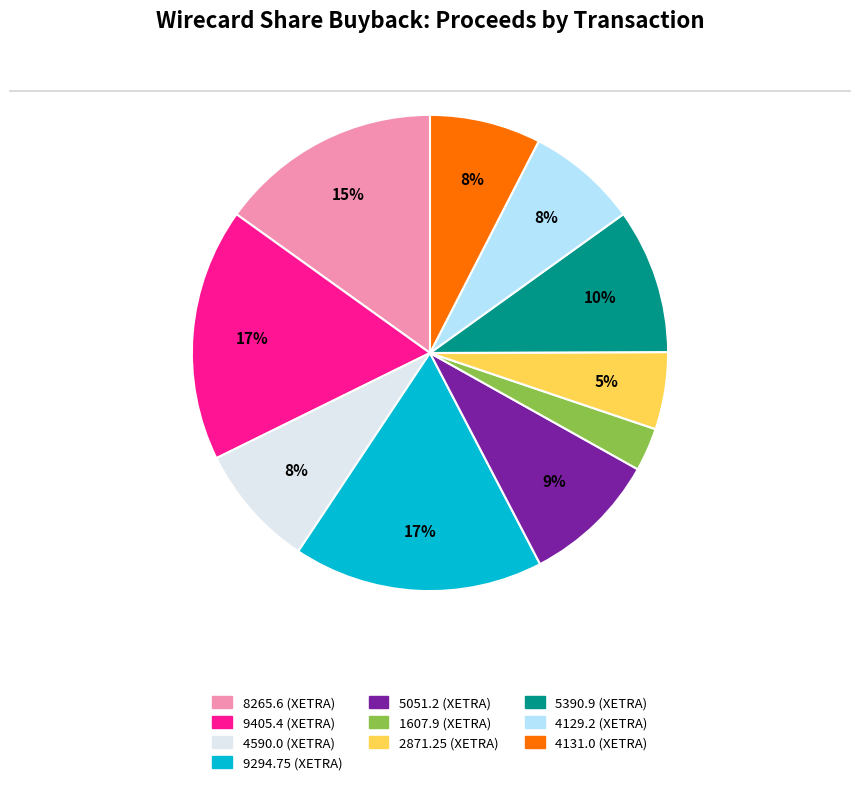

Does any single category account for the majority?

No